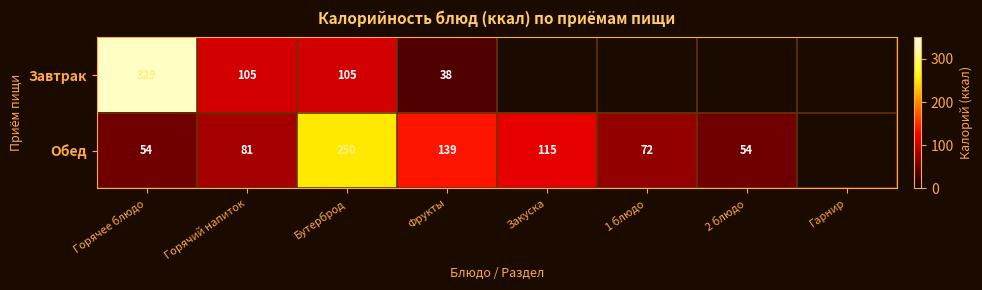

What is the difference between the Обед values at Фрукты and 1 блюдо?

67